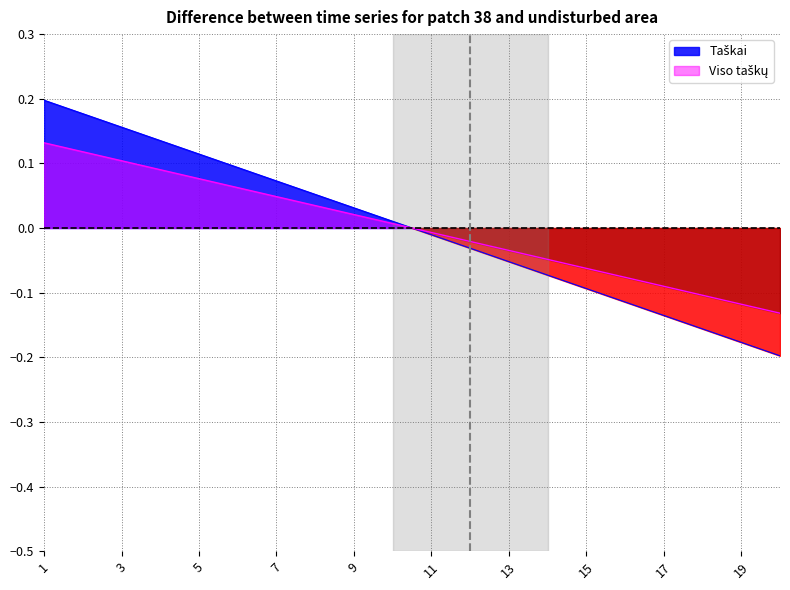

Where do Taškai and Viso taškų first cross each other?

10 and 11